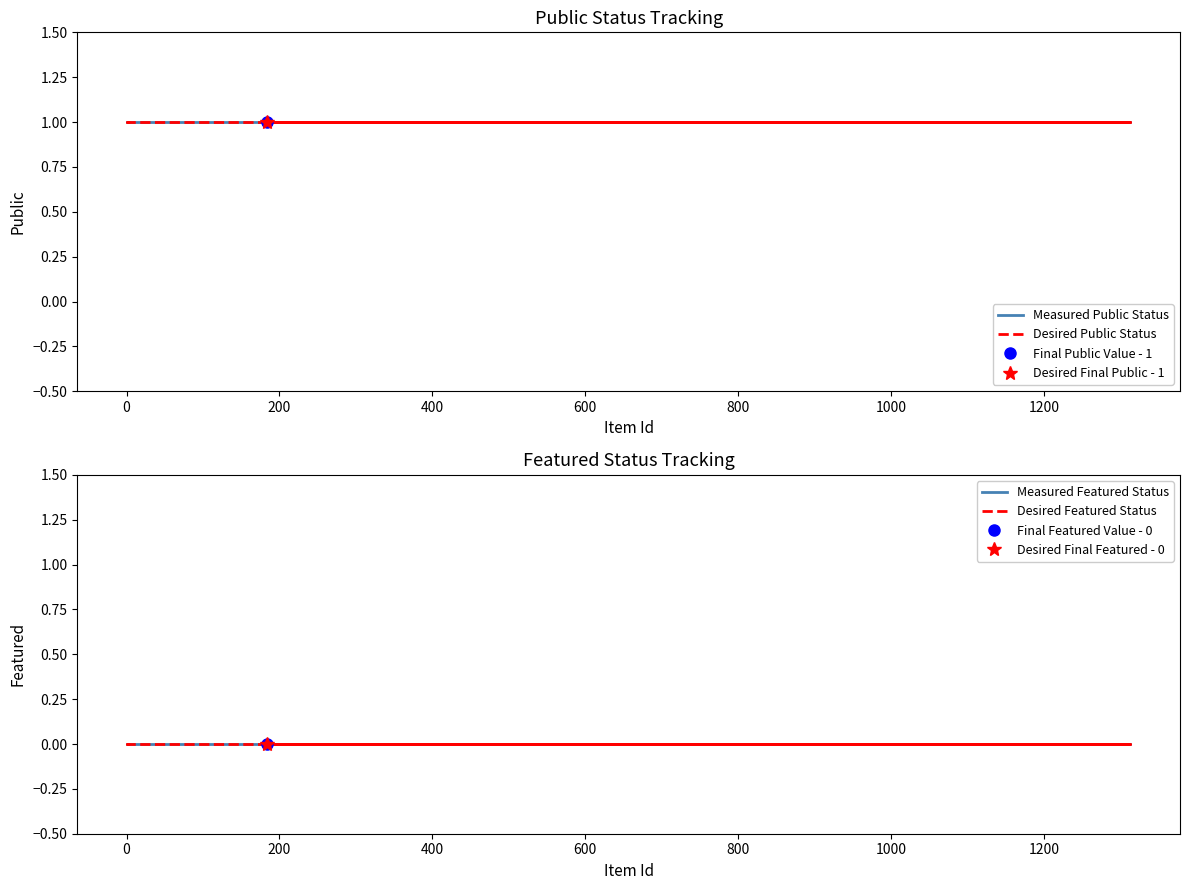

Is it true that Desired Public Status equals 0 at 1200?

False